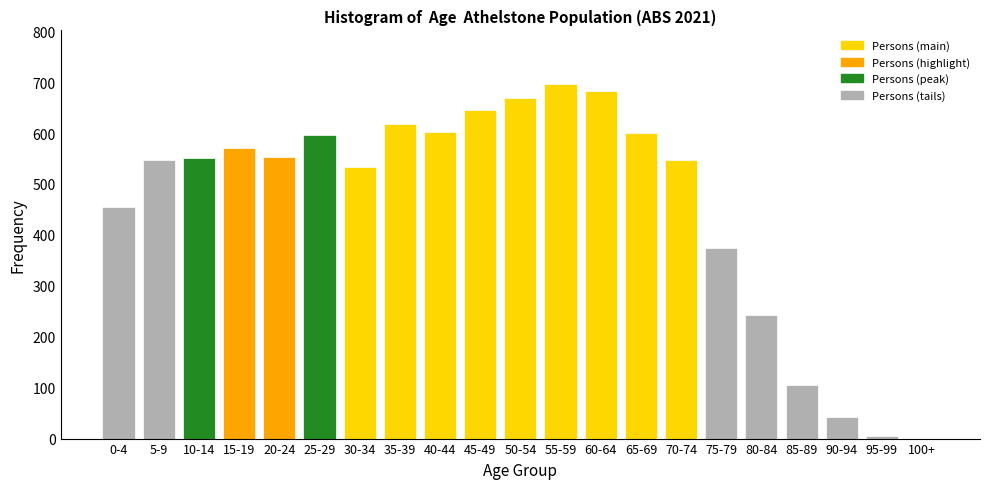

Approximately how many times larger is the value at 40-44 compared to 30-34?

1.1